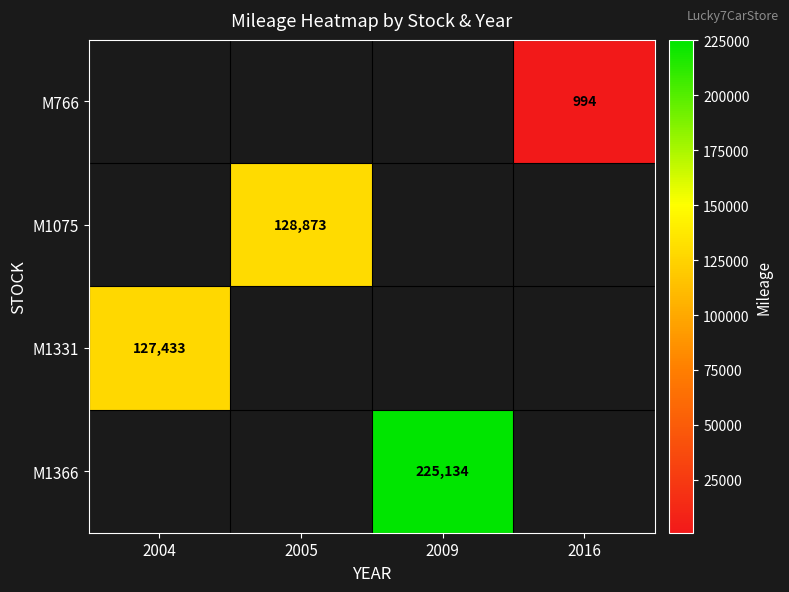

At which category does the chart reach its minimum across all series?

2016